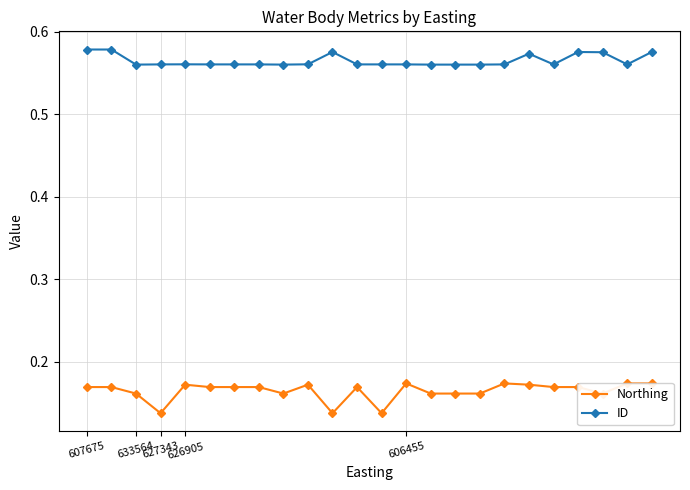

At how many categories does at least one series exceed 0?

24